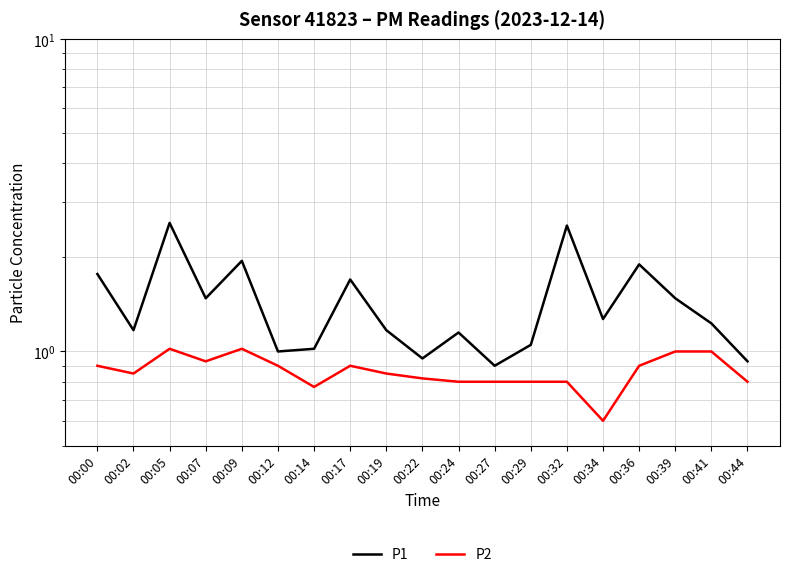

What is the difference between the P2 values at 00:36 and 00:41?

0.1